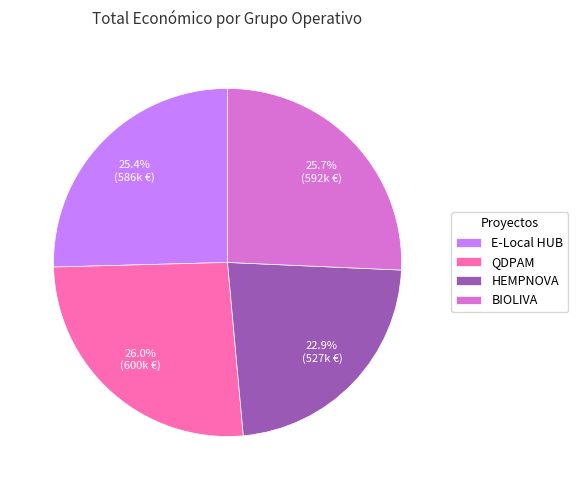

To the nearest percent, what percentage of the pie is E-Local HUB?

25%